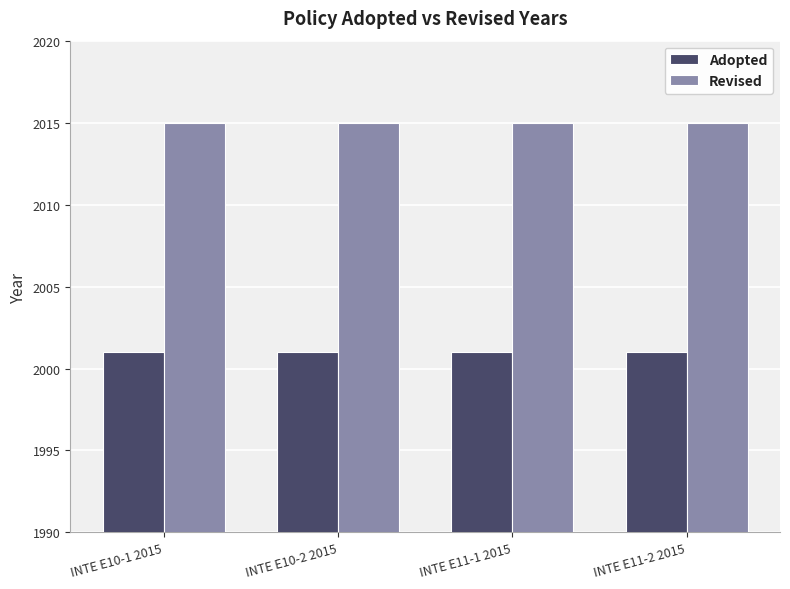

How many groups of bars are there?

4